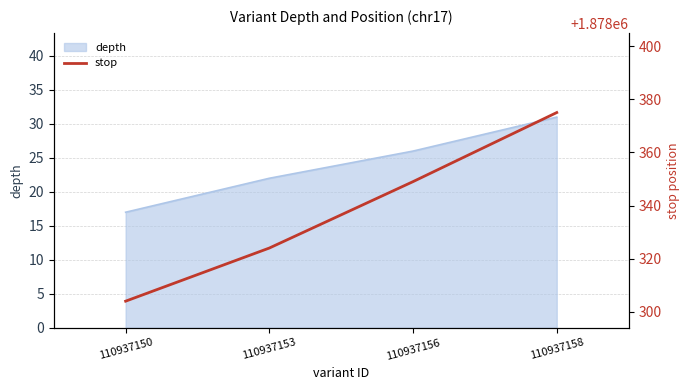

Is it true that the value at 110937158 is 865640?

False